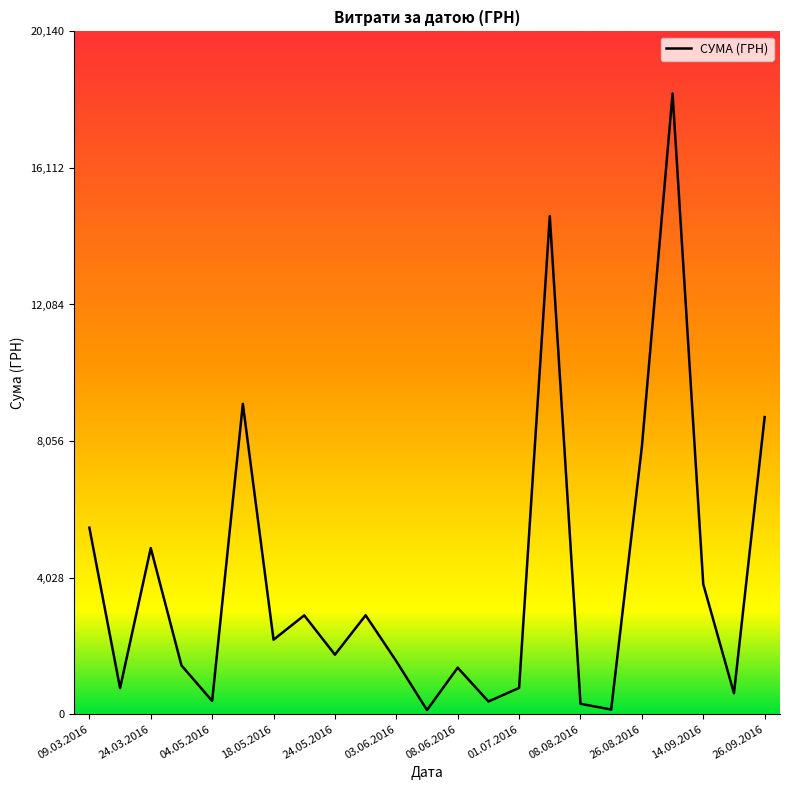

How many values are below 1753?

11